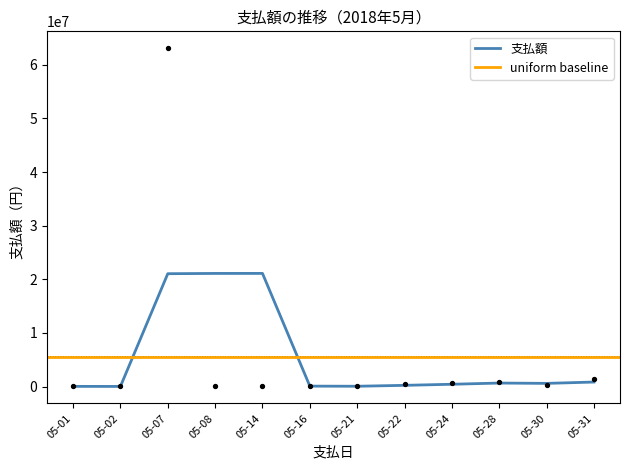

What is the change in value from 12 to 13?

-23765